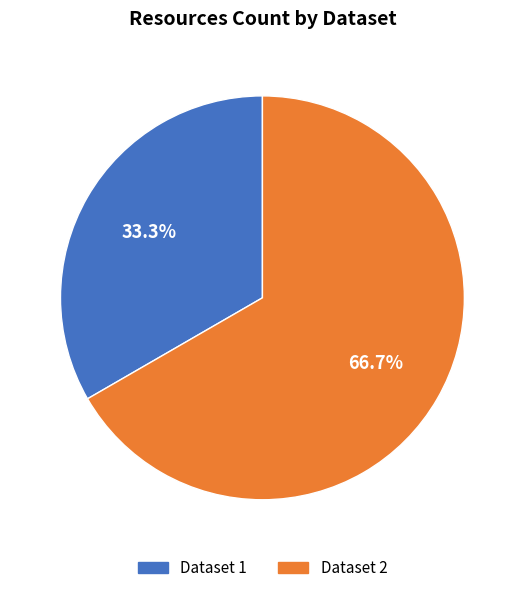

To the nearest percent, what is the average slice percentage?

50%